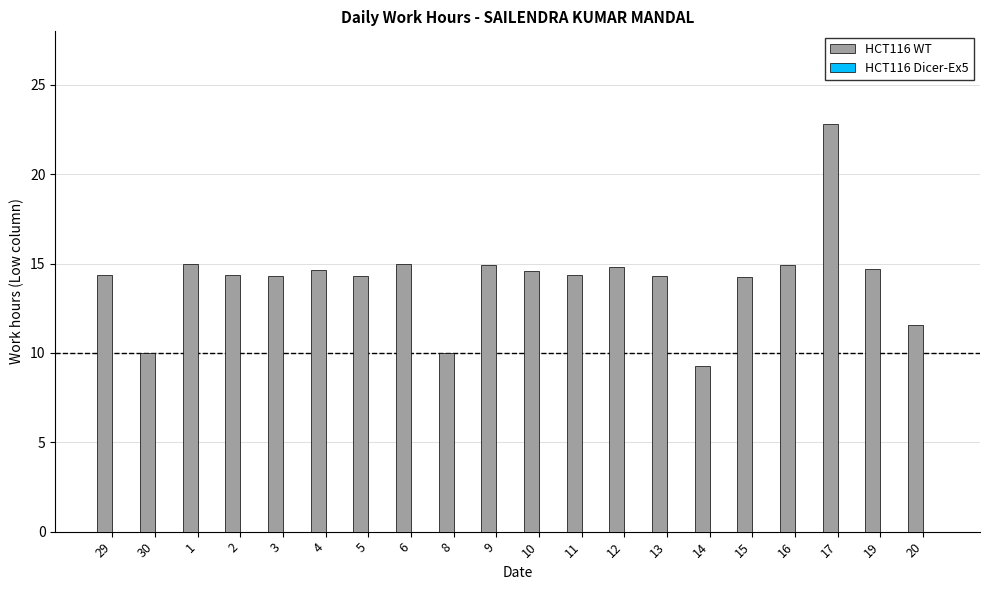

What is the ratio of the value at 5 to the value at 6?

1.0